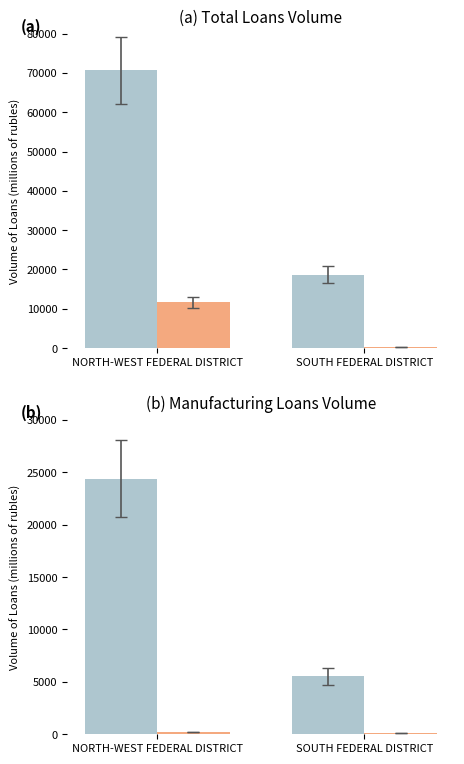

What is the difference between the manufacturing values at SOUTH FEDERAL DISTRICT and NORTH-WEST FEDERAL DISTRICT?

18868